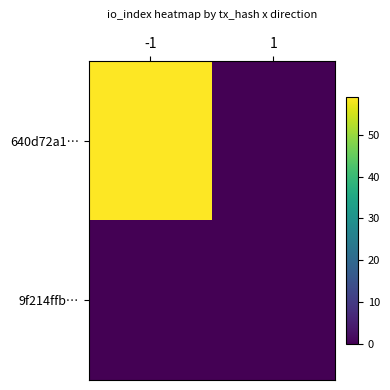

Reading right to left, transcribe all the data shown in this chart.

640d72a1…: 1=0	-1=59
9f214ffb…: 1=0	-1=0